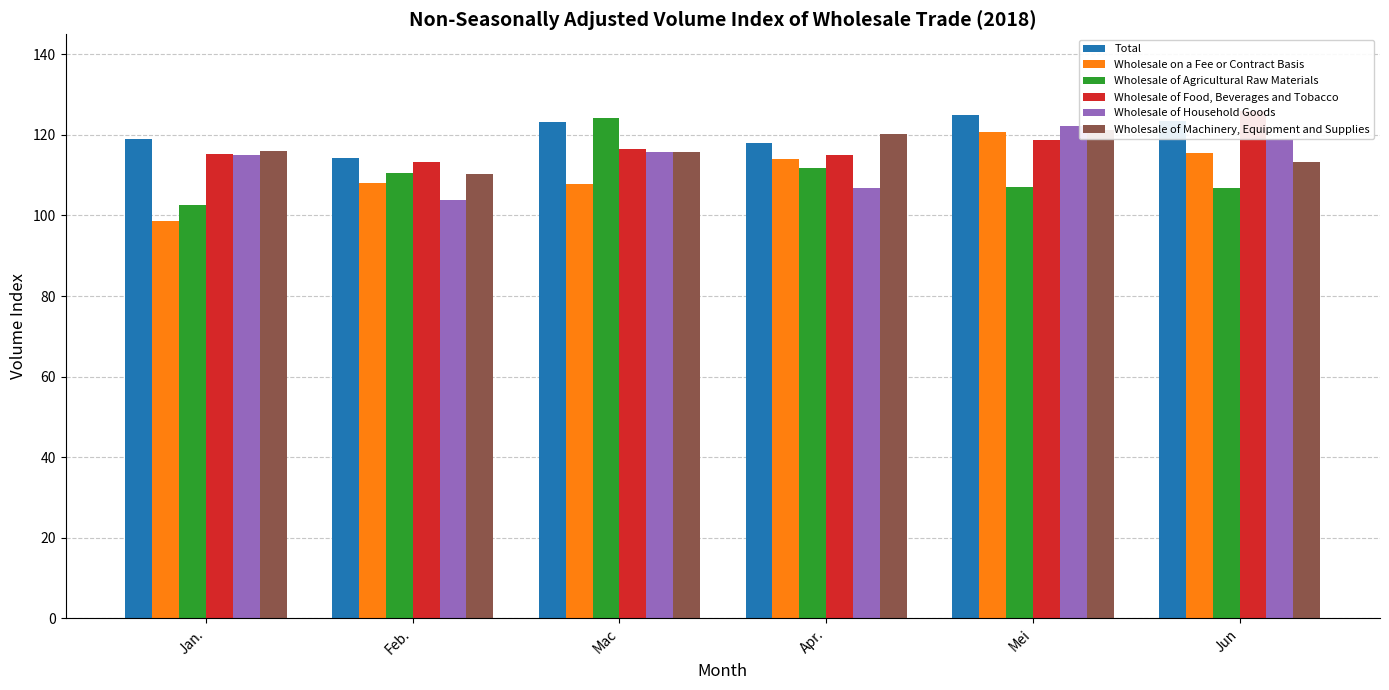

Are the bars grouped side by side (vs. stacked)?

Yes